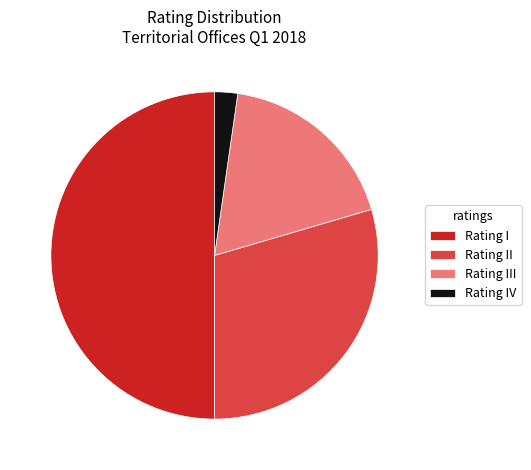

Rank the categories by value from highest to lowest.

Rating I, Rating II, Rating III, Rating IV